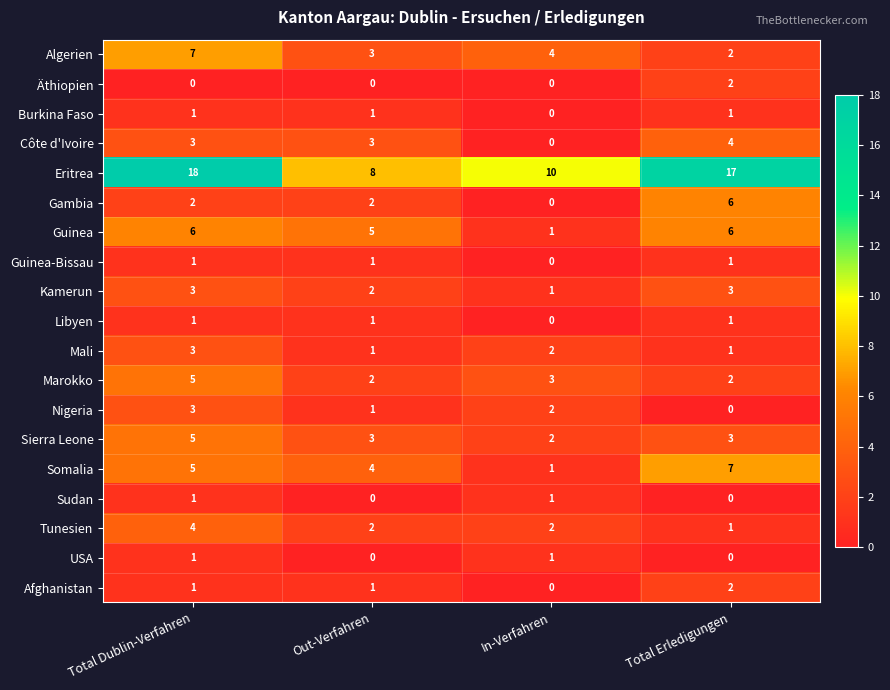

At which label does Algerien reach its peak?

Total Dublin-Verfahren